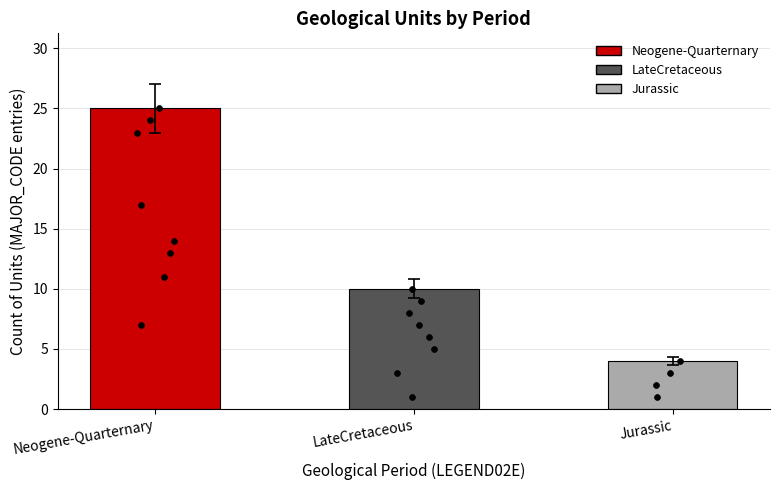

What is the ratio of the value at Neogene-Quarternary to the value at Jurassic?

6.2